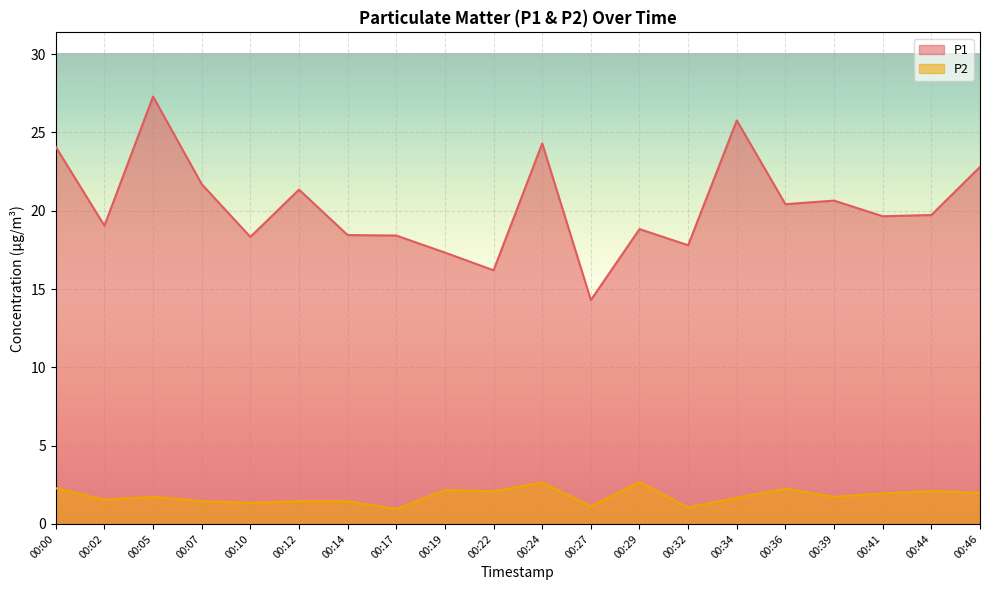

Where is P1 nearest to the value 20?

00:44